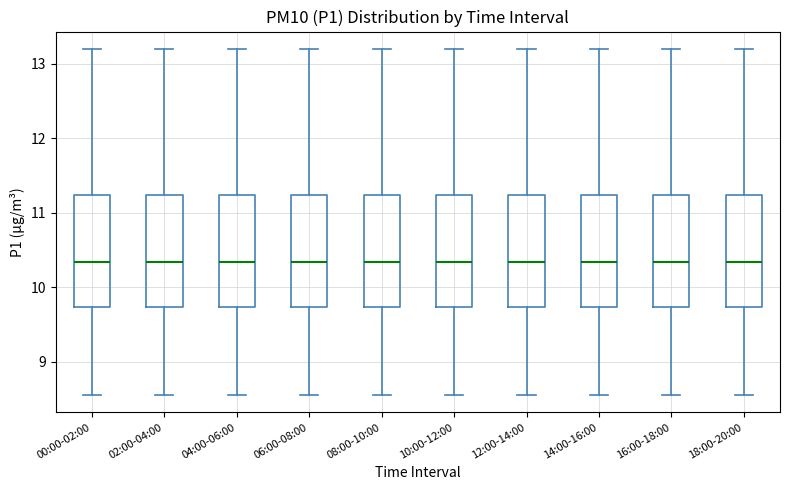

Where does the lower whisker of the box for 14:00-16:00 end on the y-axis? The values are not printed on the chart, so give them approximately, as read against the axis.

8.6